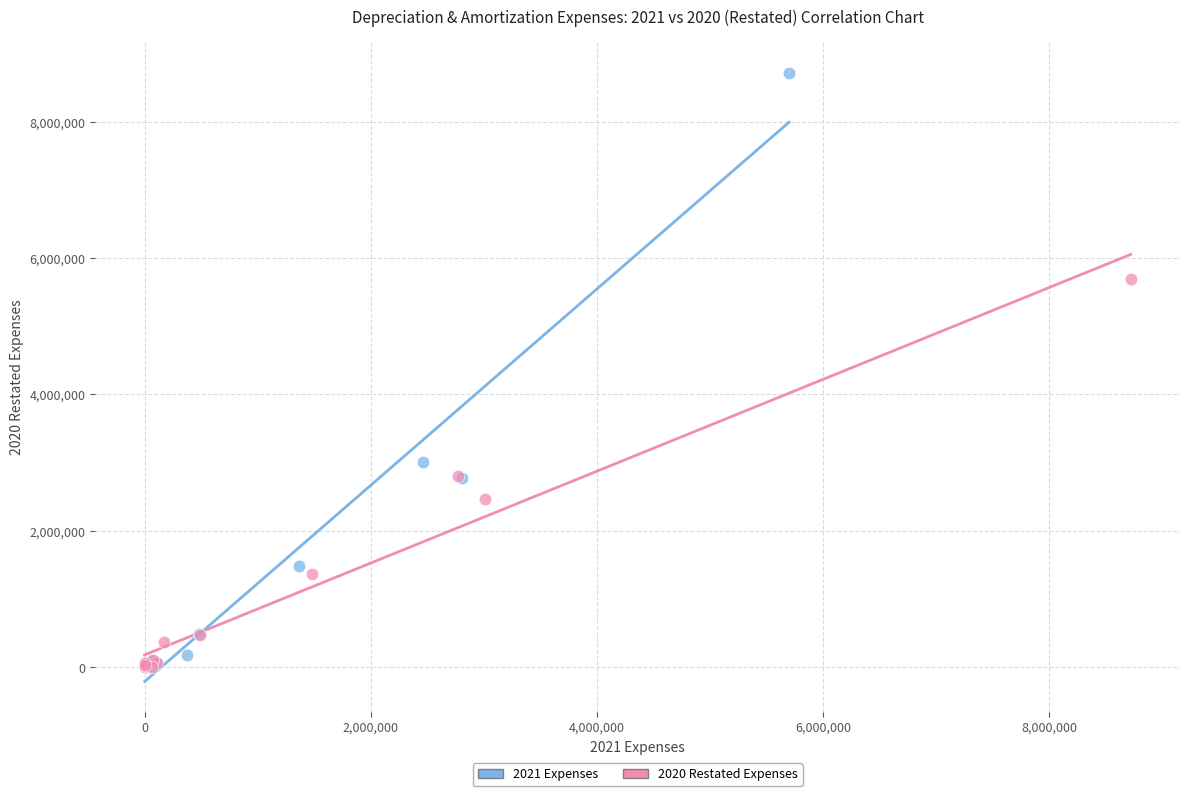

Which series has the widest spread of Y values?

2021 Expenses